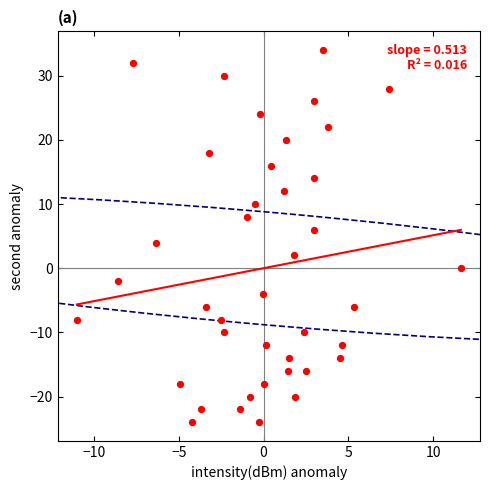

What is the range of Y values (max minus min)?

58